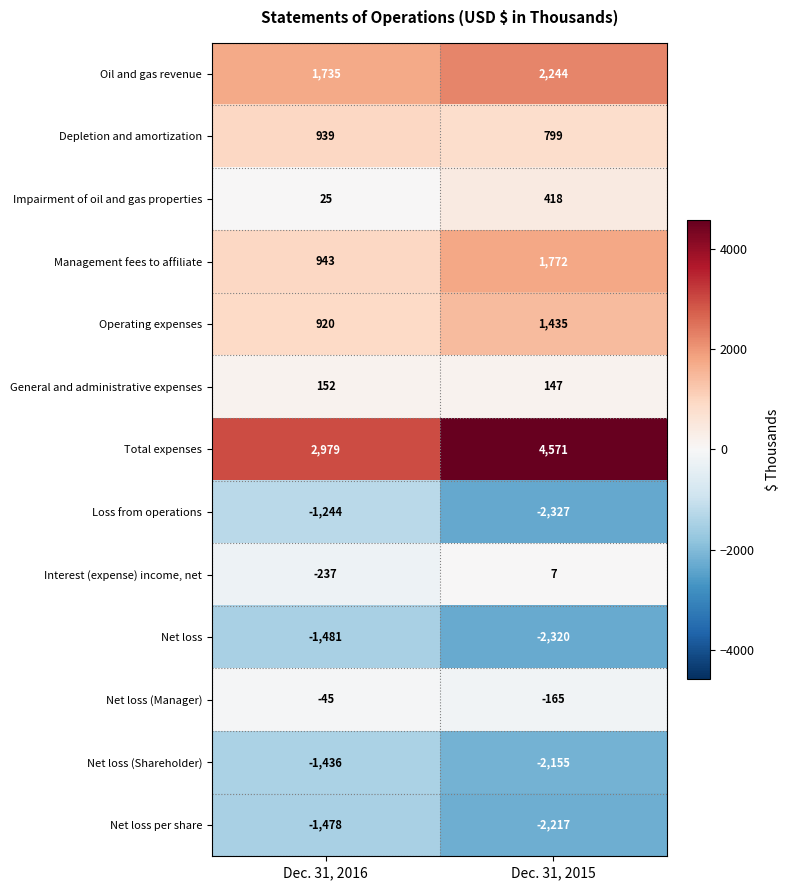

Which series has the widest spread of values?

Total expenses